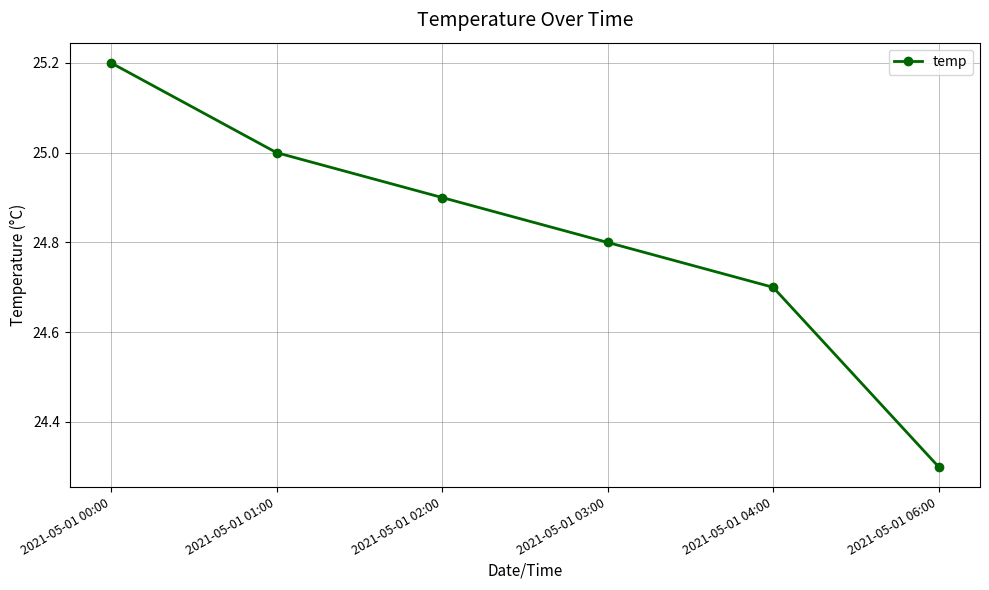

How many lines are shown in the chart?

1